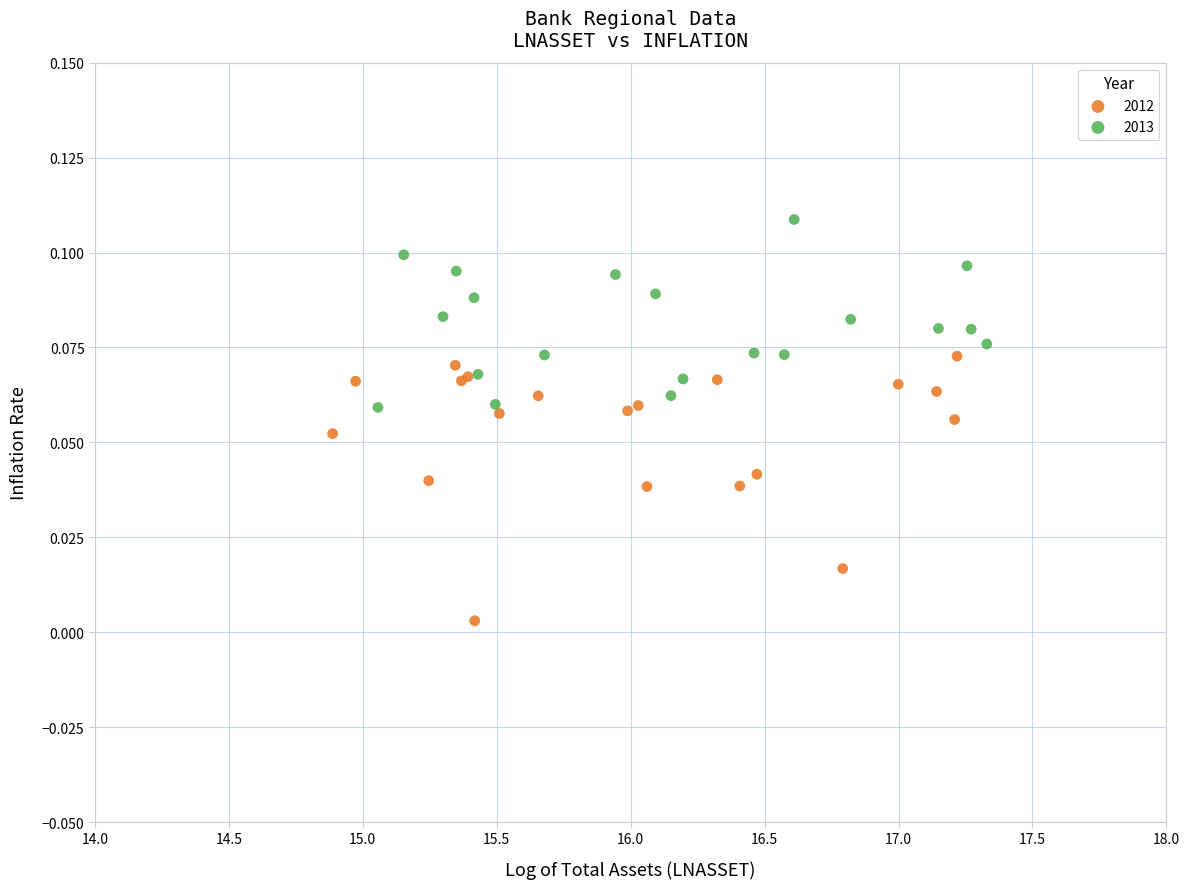

Which series has the widest spread of Y values?

2012